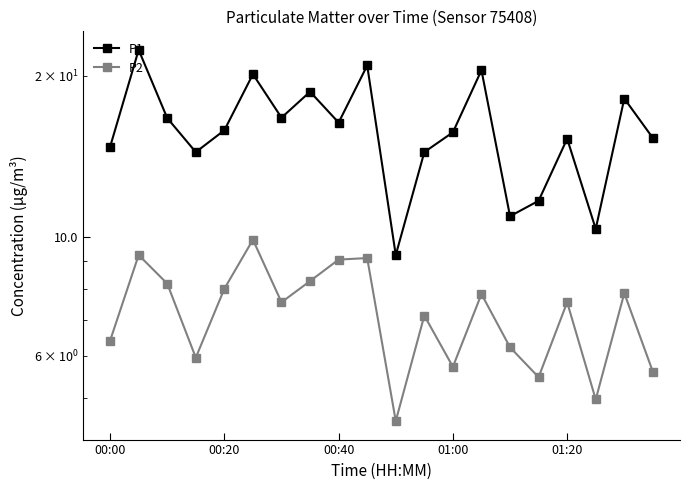

True or false: P2 has a value of 8.7 at 15.

False